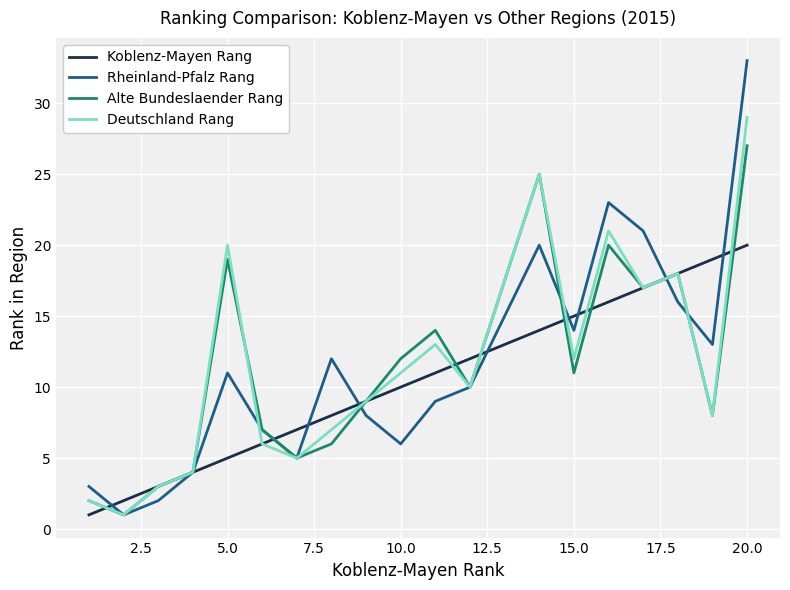

In Rheinland-Pfalz Rang, how many points are lower than both neighbors (excluding endpoints)?

5